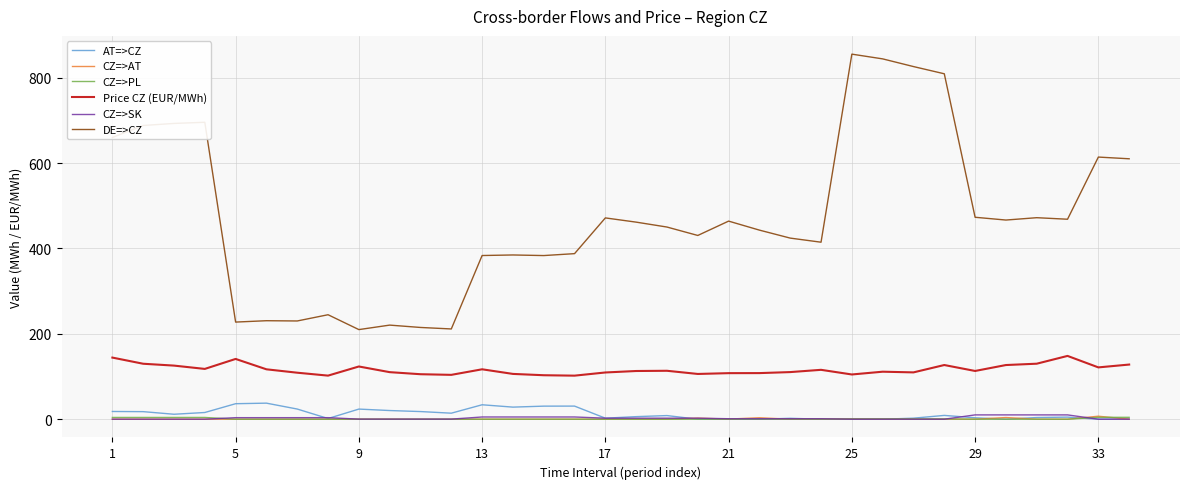

Which series has the largest total across all categories?

DE=>CZ